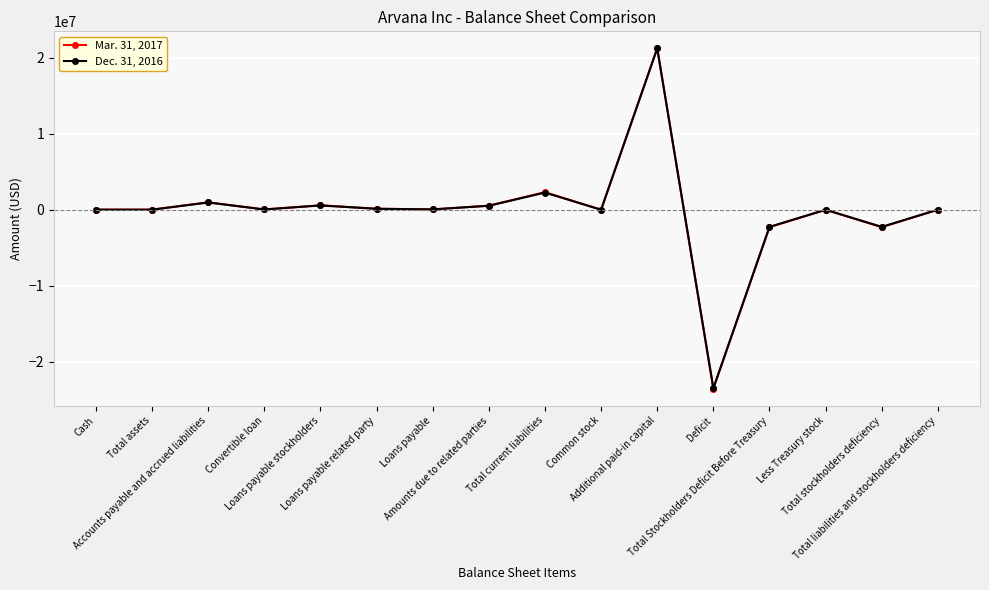

What is the minimum value shown in the chart?

-23517039